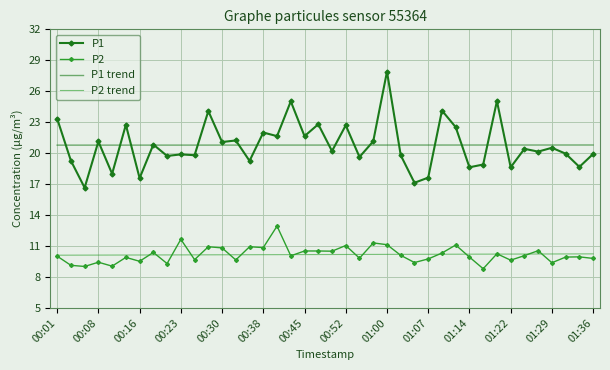

At how many categories does at least one series exceed 20?

40